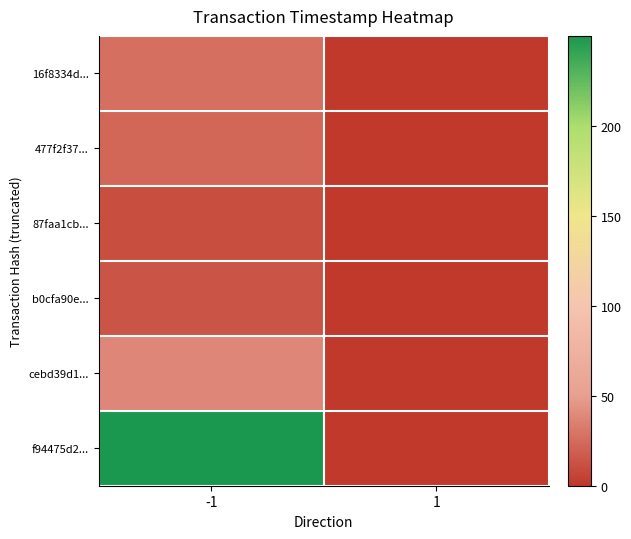

How many data points does each series have?

2